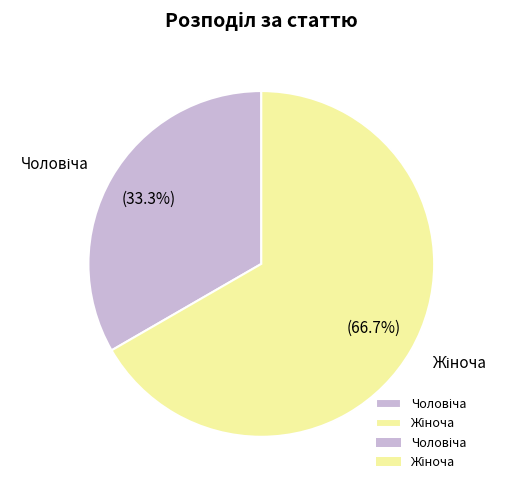

To the nearest percent, what portion does Жіноча represent?

67%